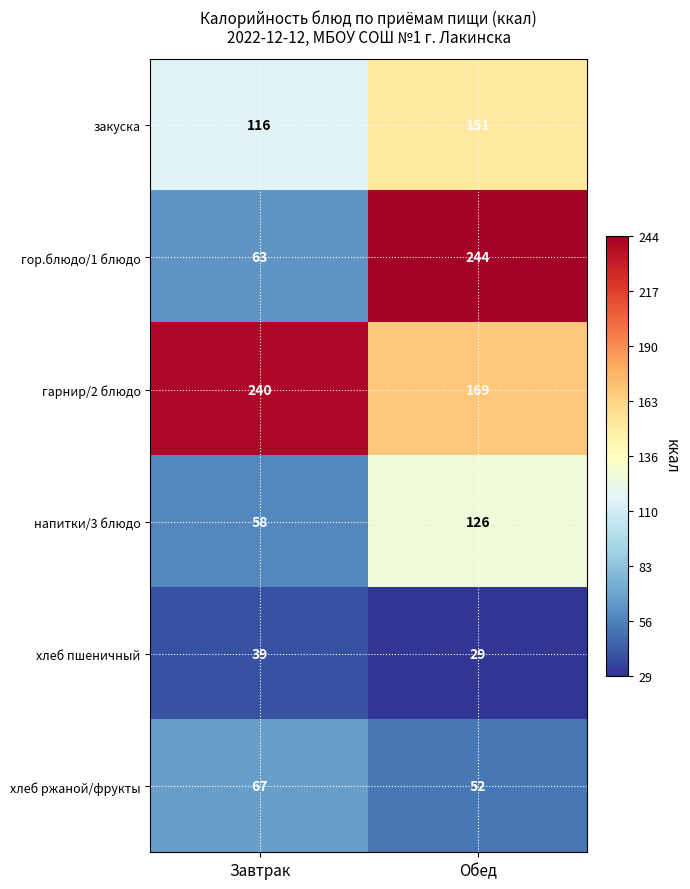

What is the sum of all напитки/3 блюдо values?

184